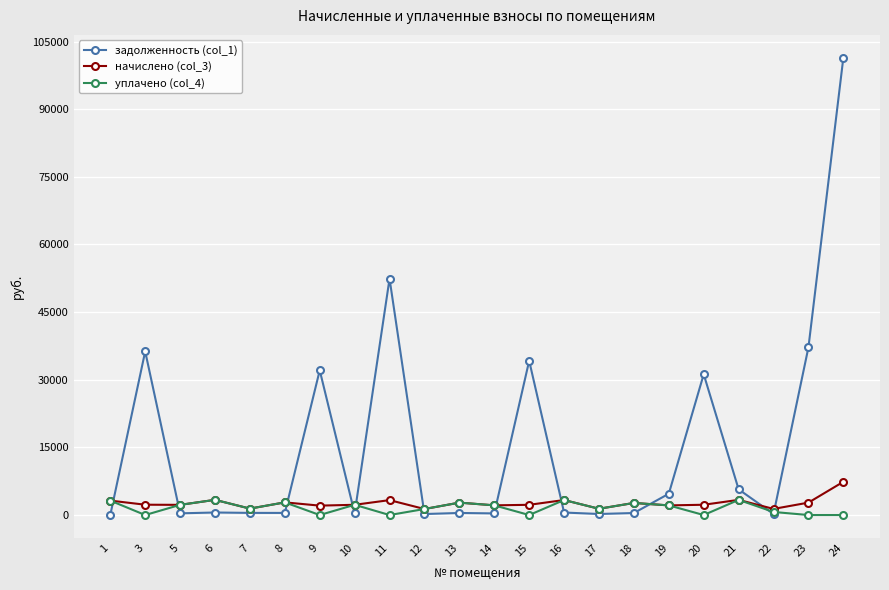

What is the sum of all задолженность (col_1) values?

339999.6